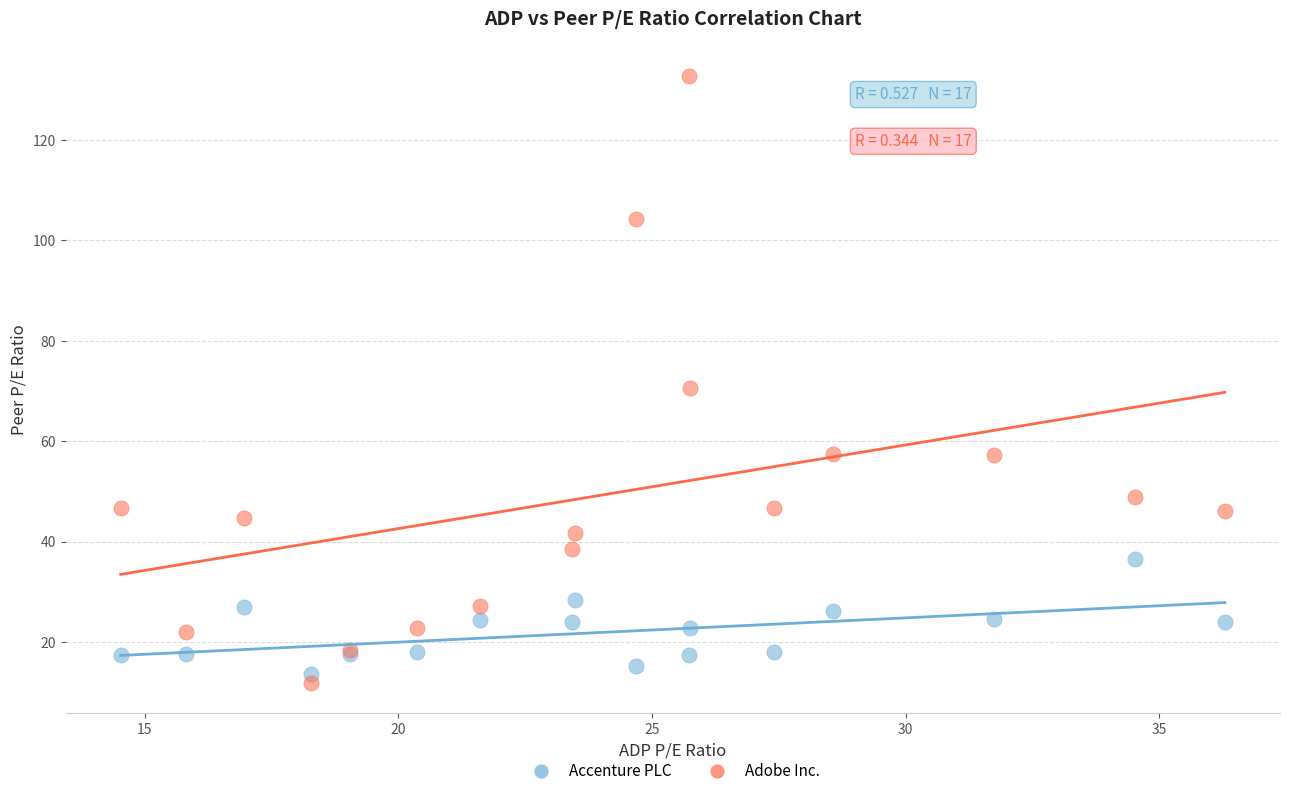

Across all series, what Y value is closest to 72?

70.6